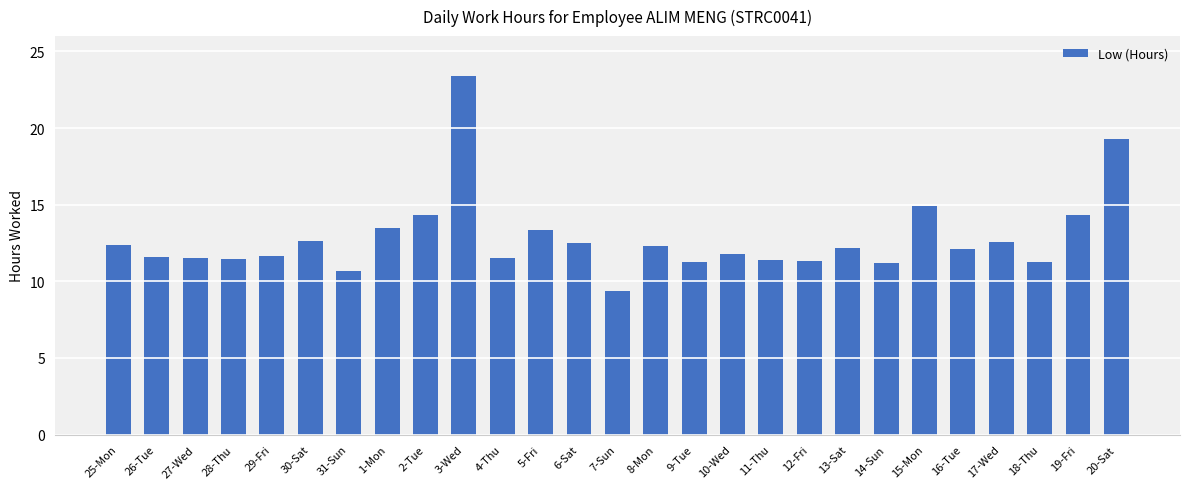

At which label does the data first exceed 12?

25-Mon